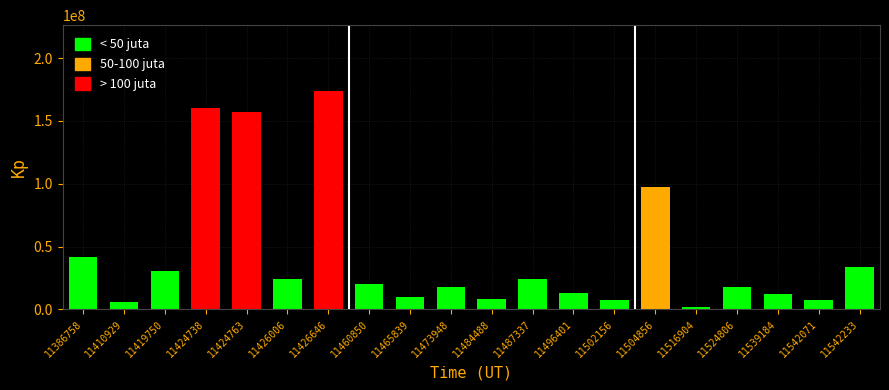

Approximately how many times larger is the value at 11410929 compared to 11484488?

0.7